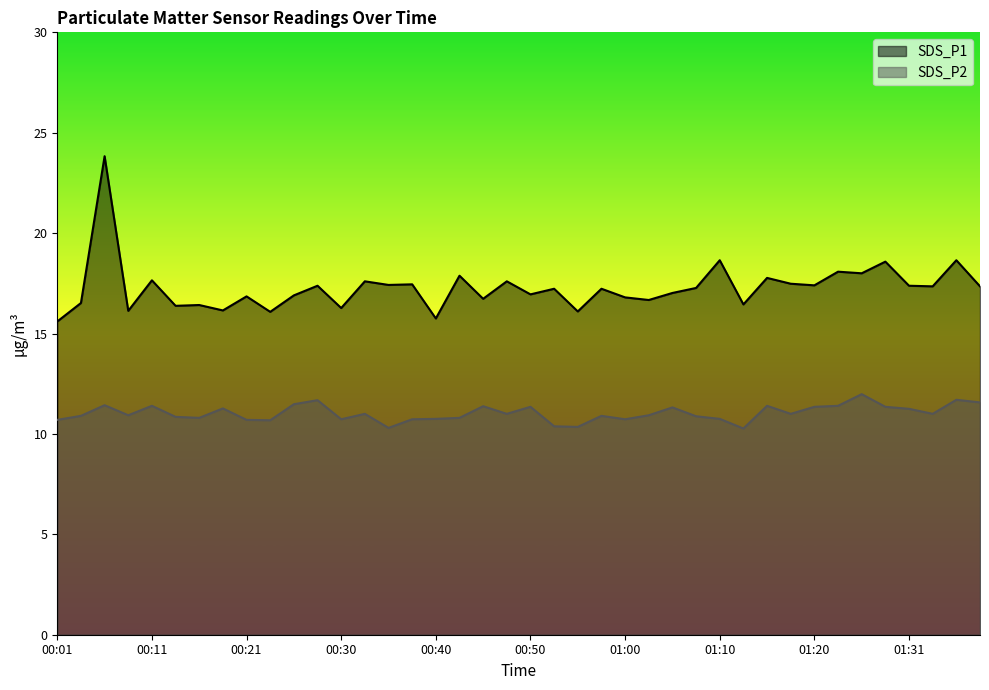

Reading left to right, transcribe all the data shown in this chart.

SDS_P1: 15.6	16.5	23.8	16.1	17.6	16.4	16.4	16.1	16.9	16.1	16.9	17.4	16.3	17.6	17.4	17.4	15.8	17.9	16.7	17.6	16.9	17.2	16.1	17.2	16.8	16.7	17.0	17.3	18.6	16.4	17.8	17.5	17.4	18.1	18.0	18.6	17.4	17.4	18.6	17.4
SDS_P2: 10.7	10.9	11.4	10.9	11.4	10.8	10.8	11.3	10.7	10.7	11.5	11.7	10.7	11.0	10.3	10.7	10.8	10.8	11.4	11.0	11.3	10.4	10.3	10.9	10.7	10.9	11.3	10.9	10.8	10.3	11.4	11.0	11.3	11.4	12.0	11.3	11.2	11.0	11.7	11.6